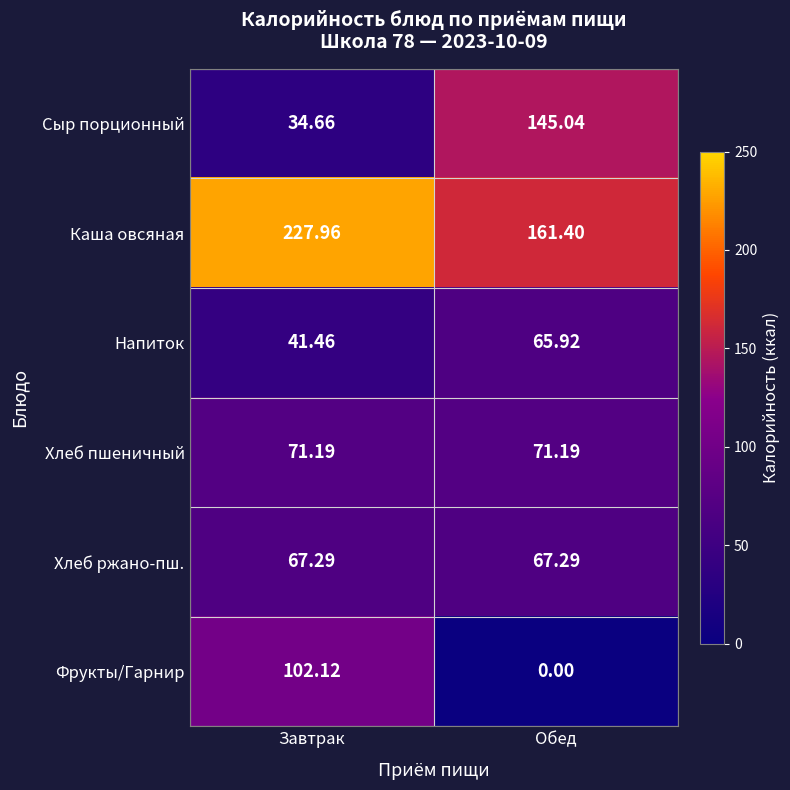

Which has a higher value, Завтрак or Обед?

Обед